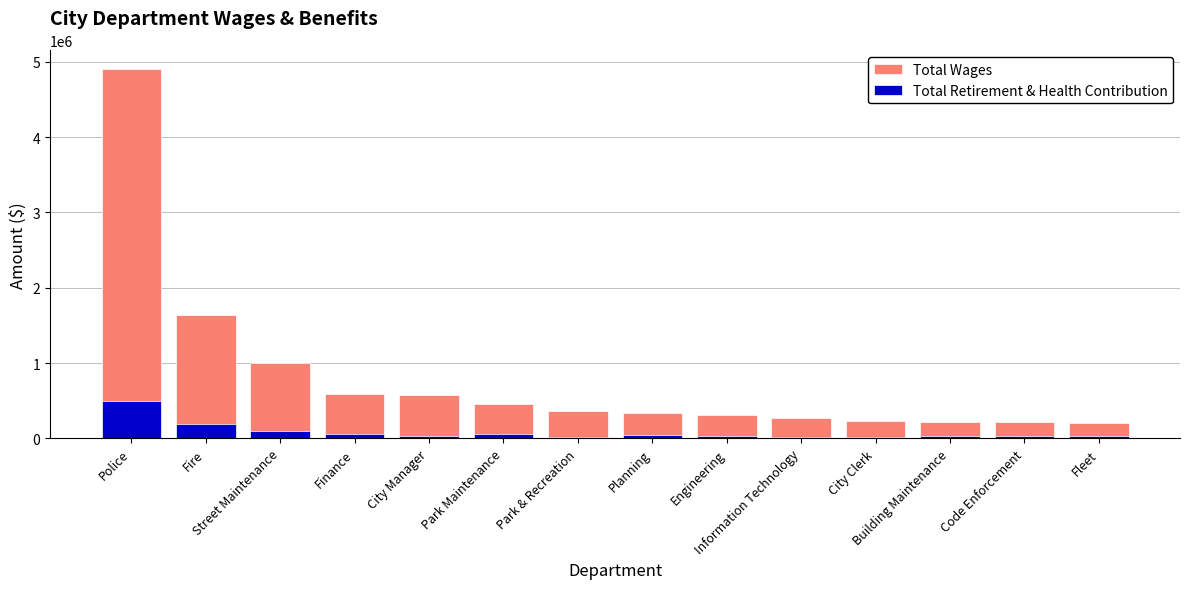

Is it true that Total Wages equals 362122 at Park & Recreation?

True